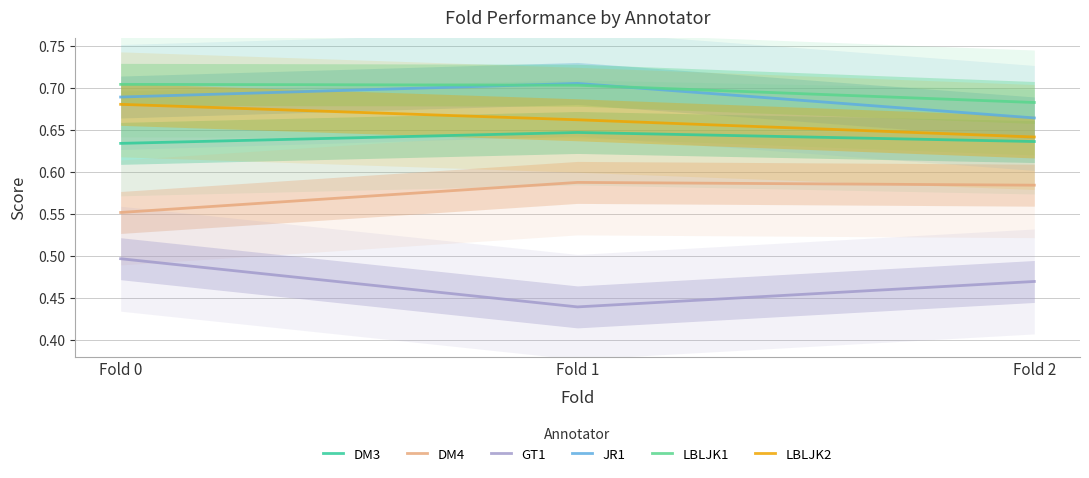

What is the sum of all LBLJK2 values?

2.0